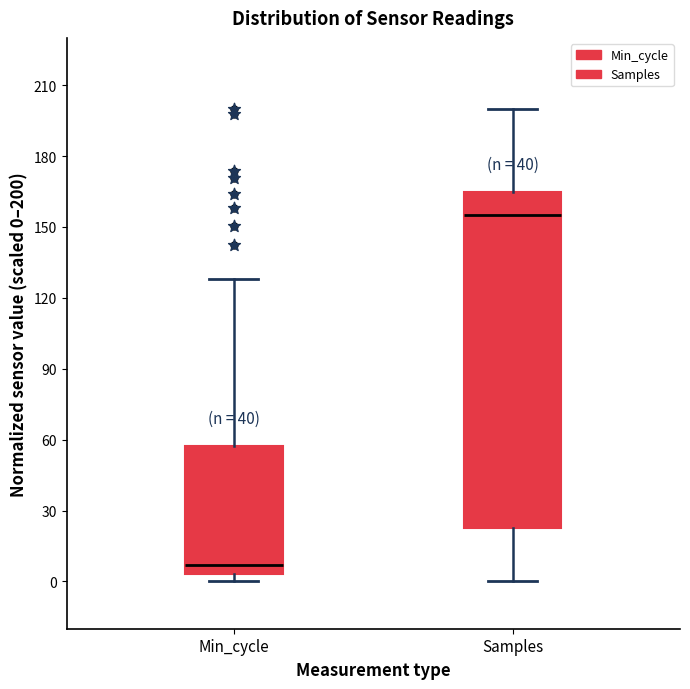

Comparing the boxes themselves (not the whiskers), which one is the tallest?

Samples